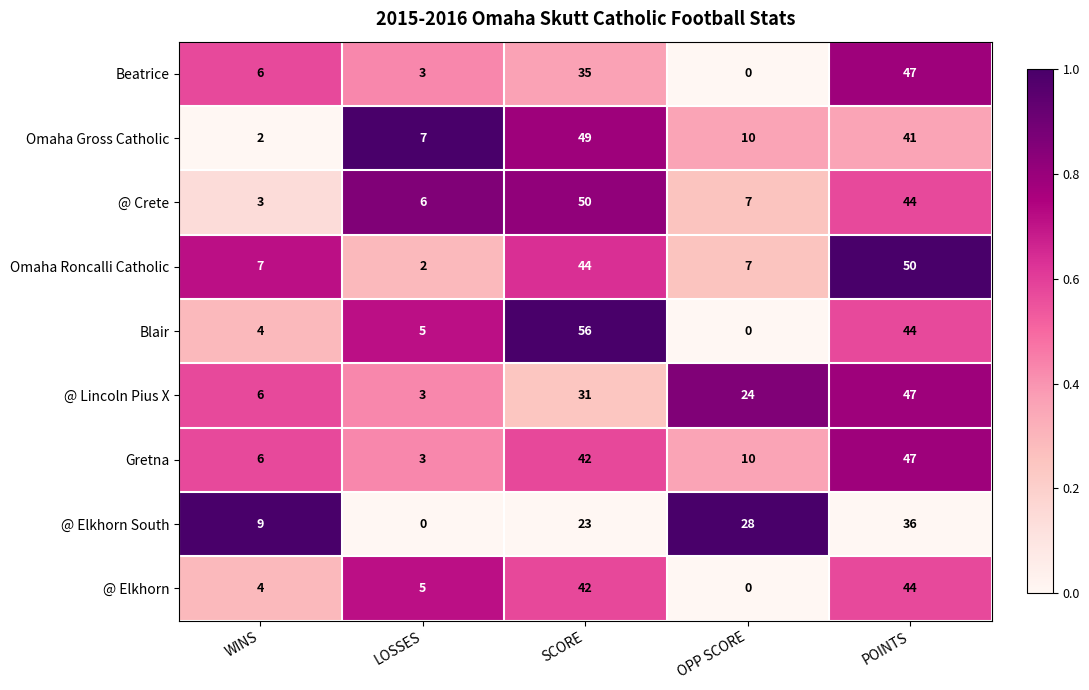

What is the maximum value shown in the chart?

56